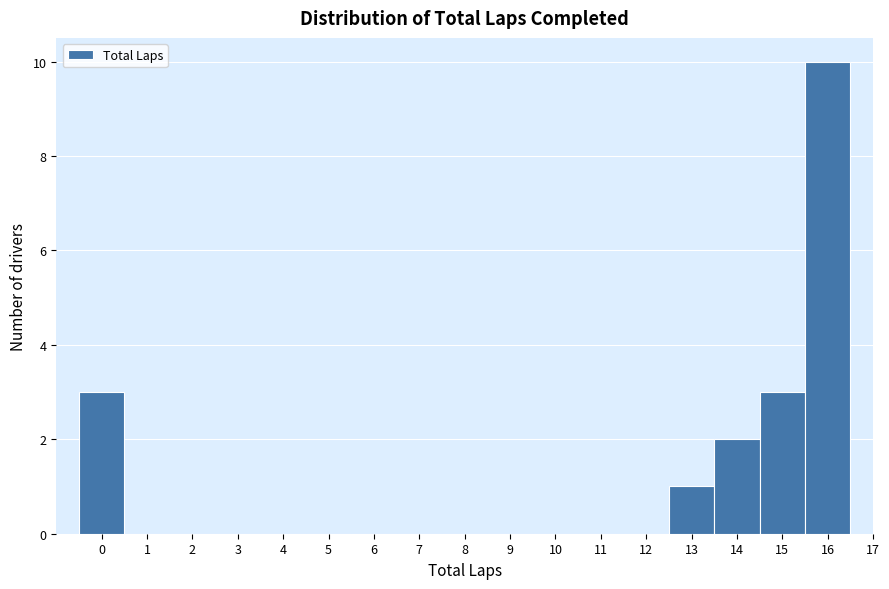

Which range on the x-axis has the tallest bar?

15.5 to 16.5